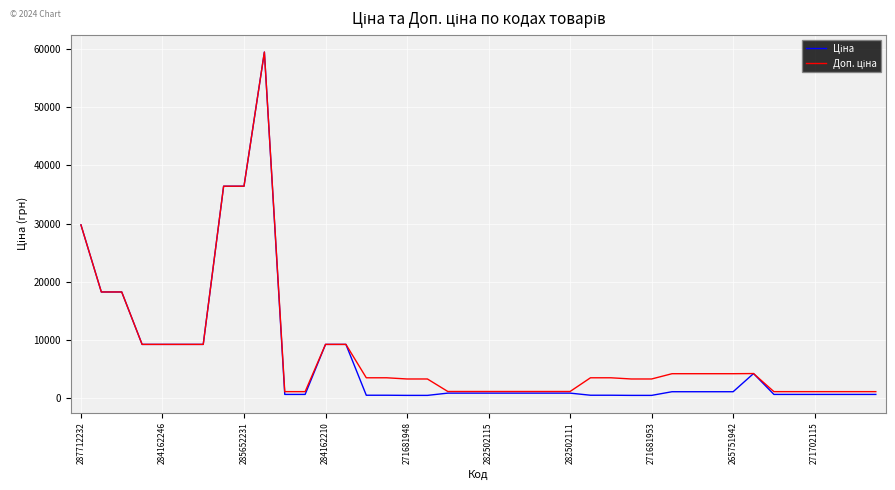

What is the greatest value displayed?

59523.0